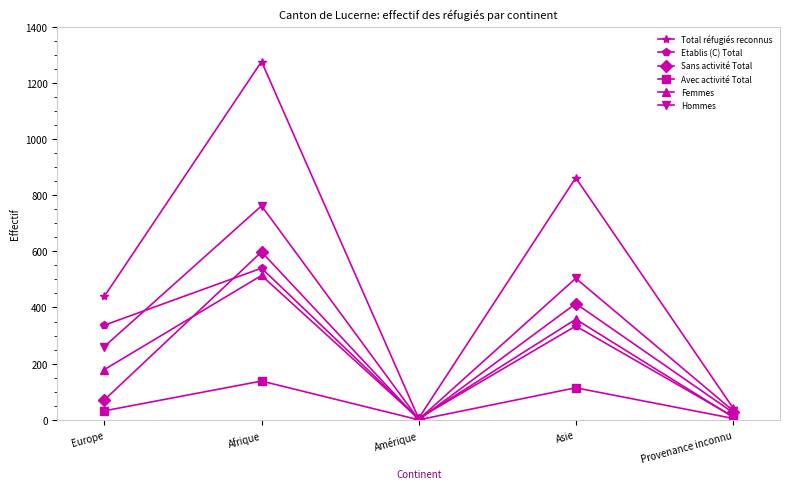

What is the label of the 5th point from the left?

Provenance inconnu